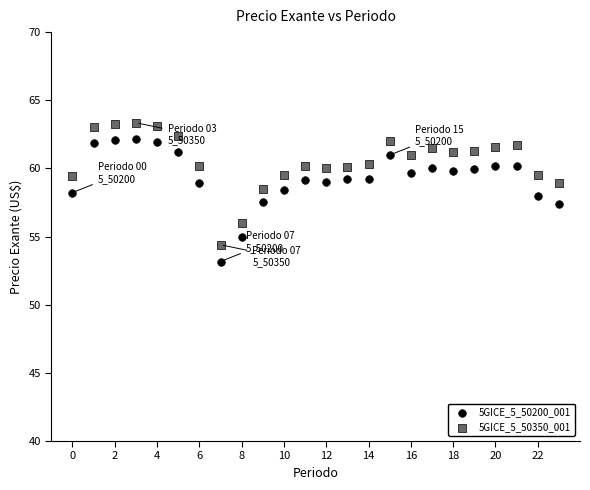

Which series contains the highest Y value?

5GICE_5_50350_001